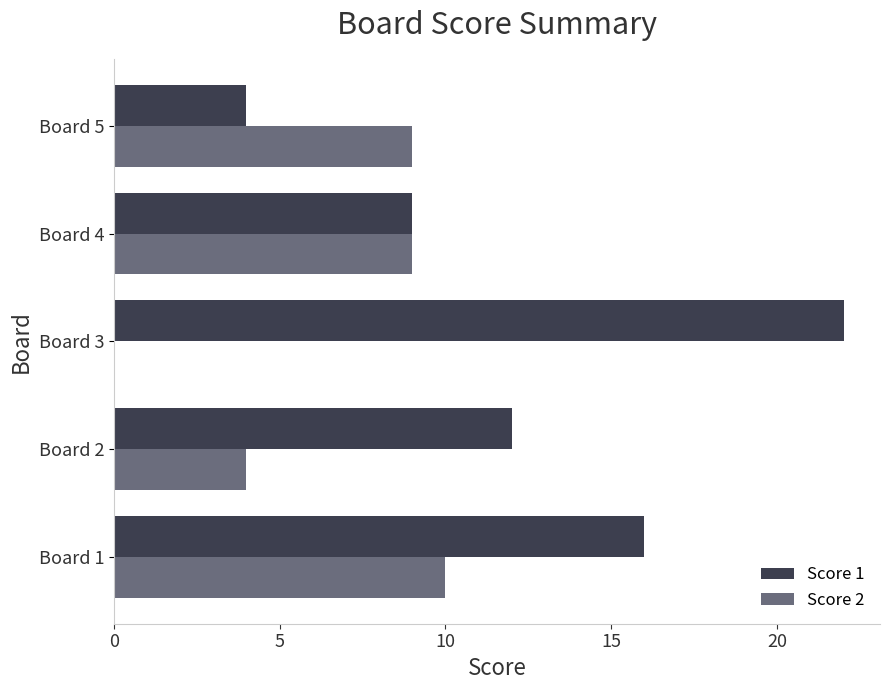

Is the value of Score 1 at Board 5 greater than the value of Score 2 at Board 3?

Yes